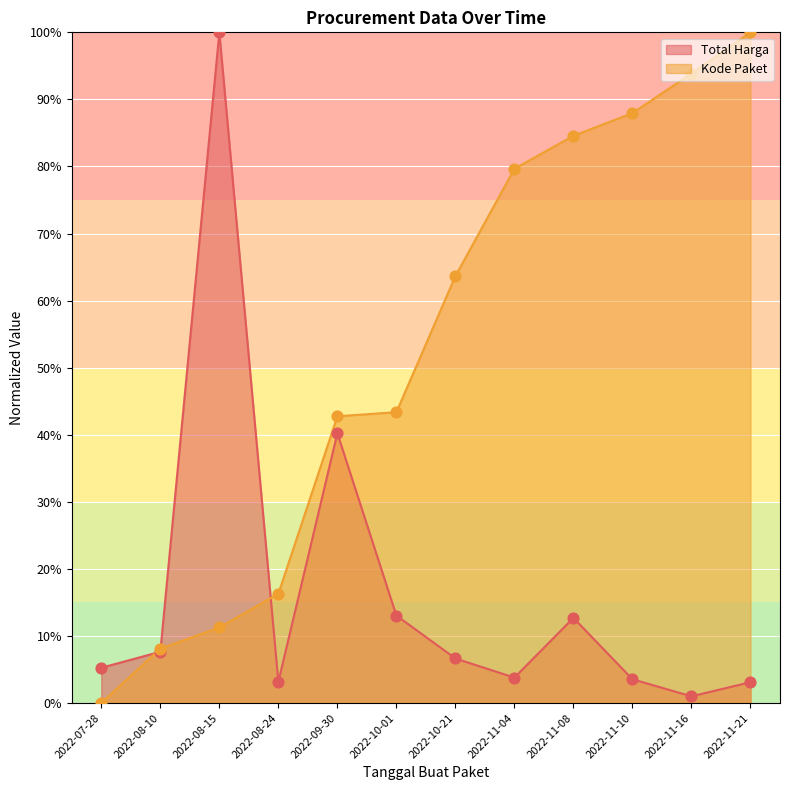

At how many categories does at least one series exceed 83?

5